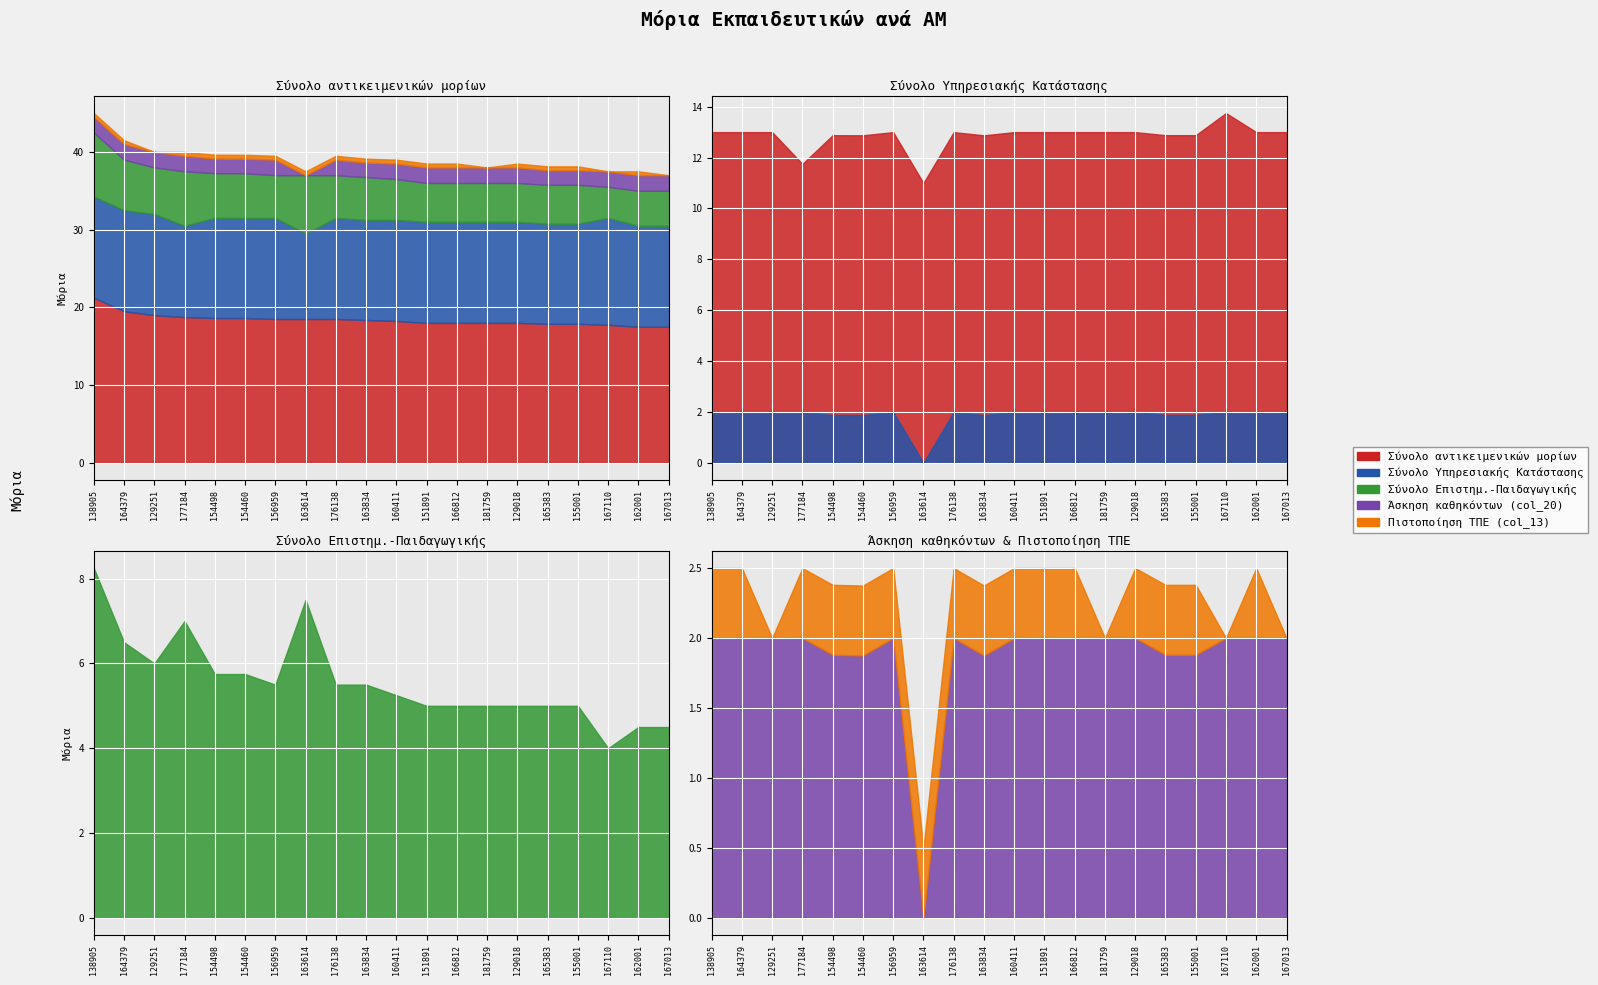

What is the lowest value of the Σύνολο Επιστημ.-Παιδαγωγικής series?

4.0